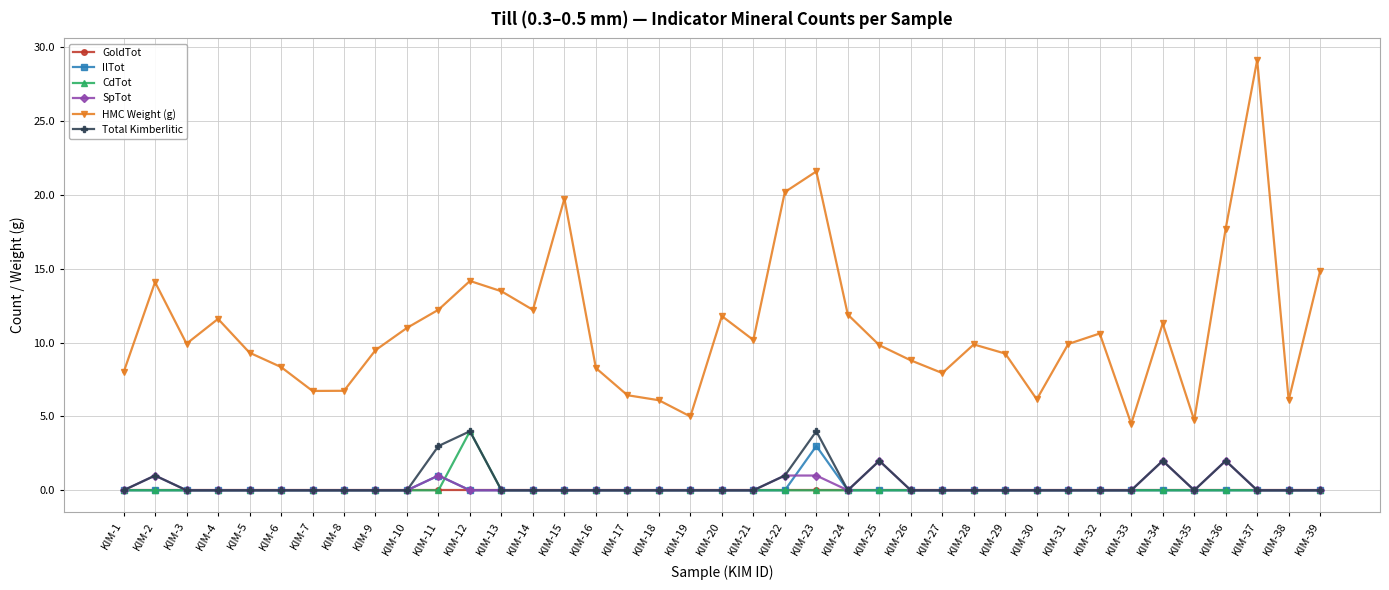

How many data points does each series have?

39